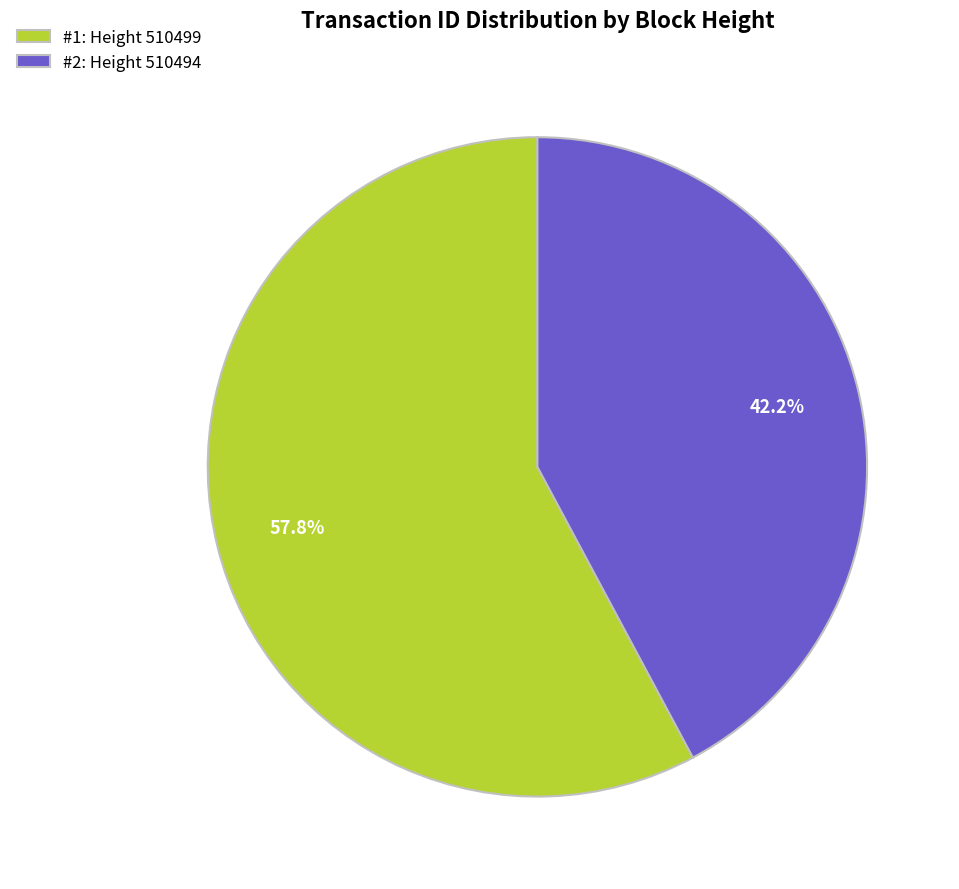

Does any single category account for the majority?

Yes